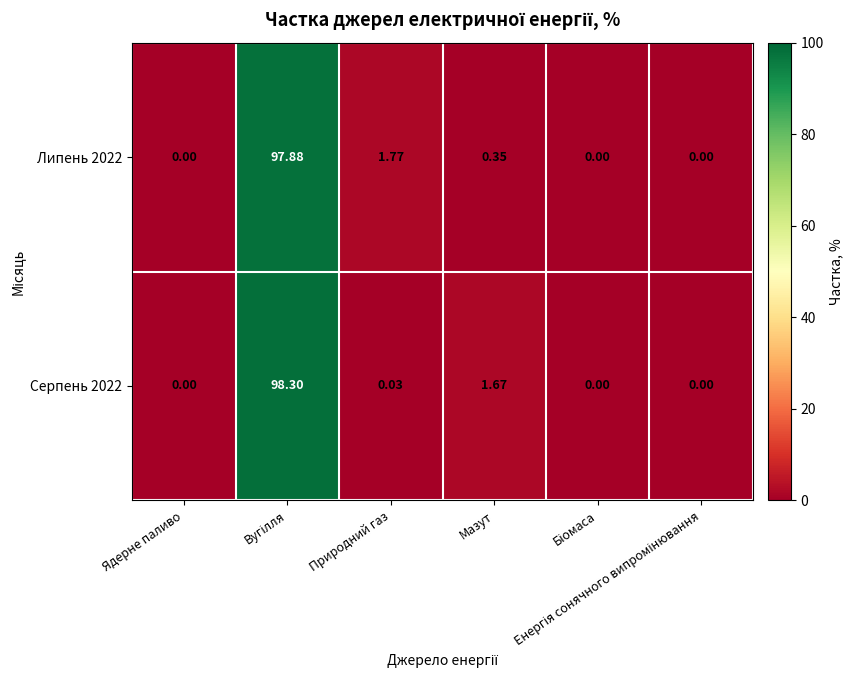

Rank the series by their maximum value, from highest to lowest.

Серпень 2022, Липень 2022